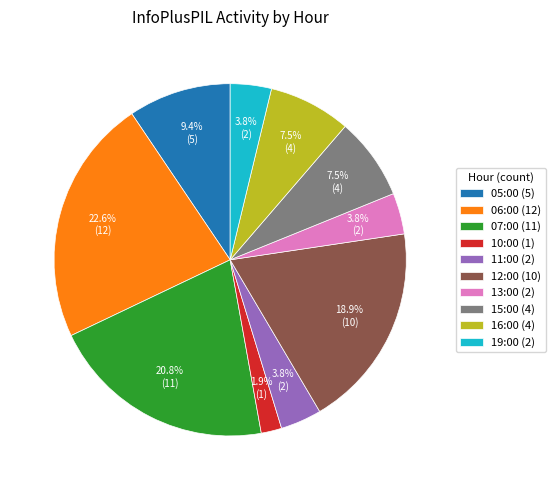

What portion of the pie excludes 16:00?

92.5%